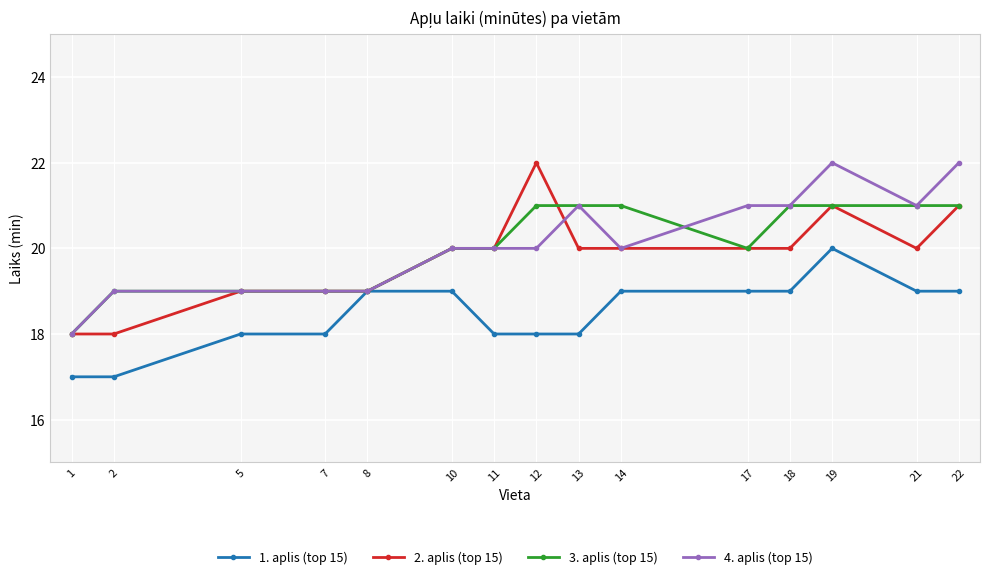

What is the highest value of the 2. aplis (top 15) series?

22